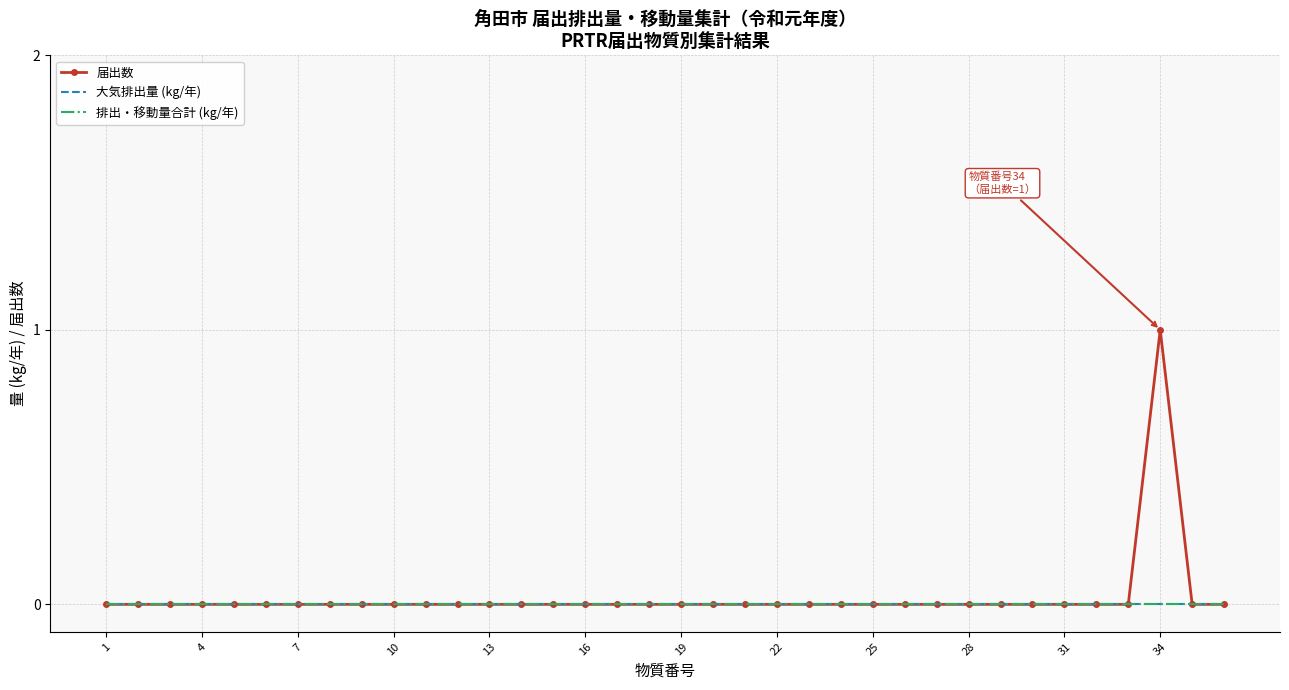

Does the chart have visible grid lines?

Yes